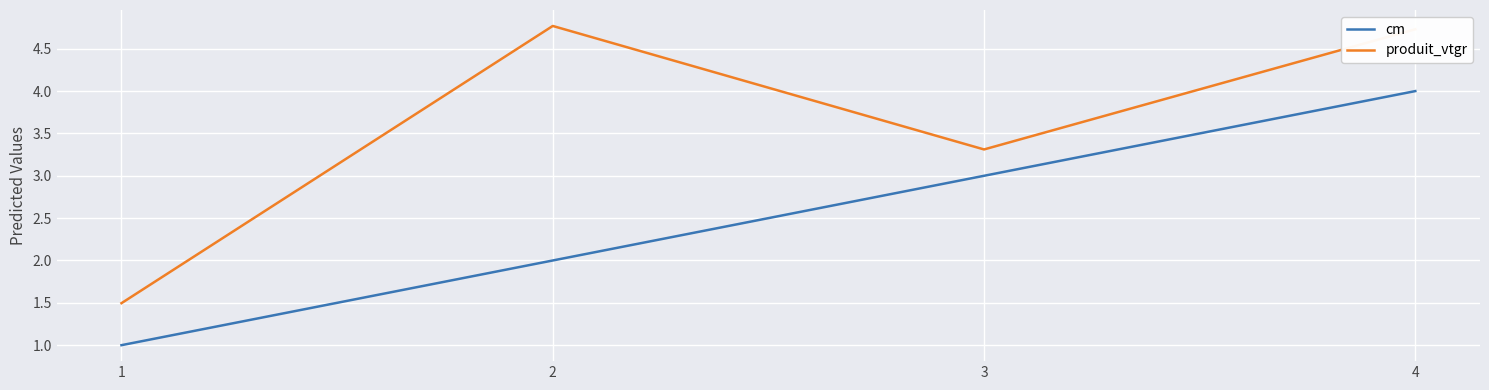

Reading right to left, list all the values displayed in this chart.

cm: 4=4.0	3=3.0	2=2.0	1=1.0
produit_vtgr: 4=4.7	3=3.3	2=4.8	1=1.5